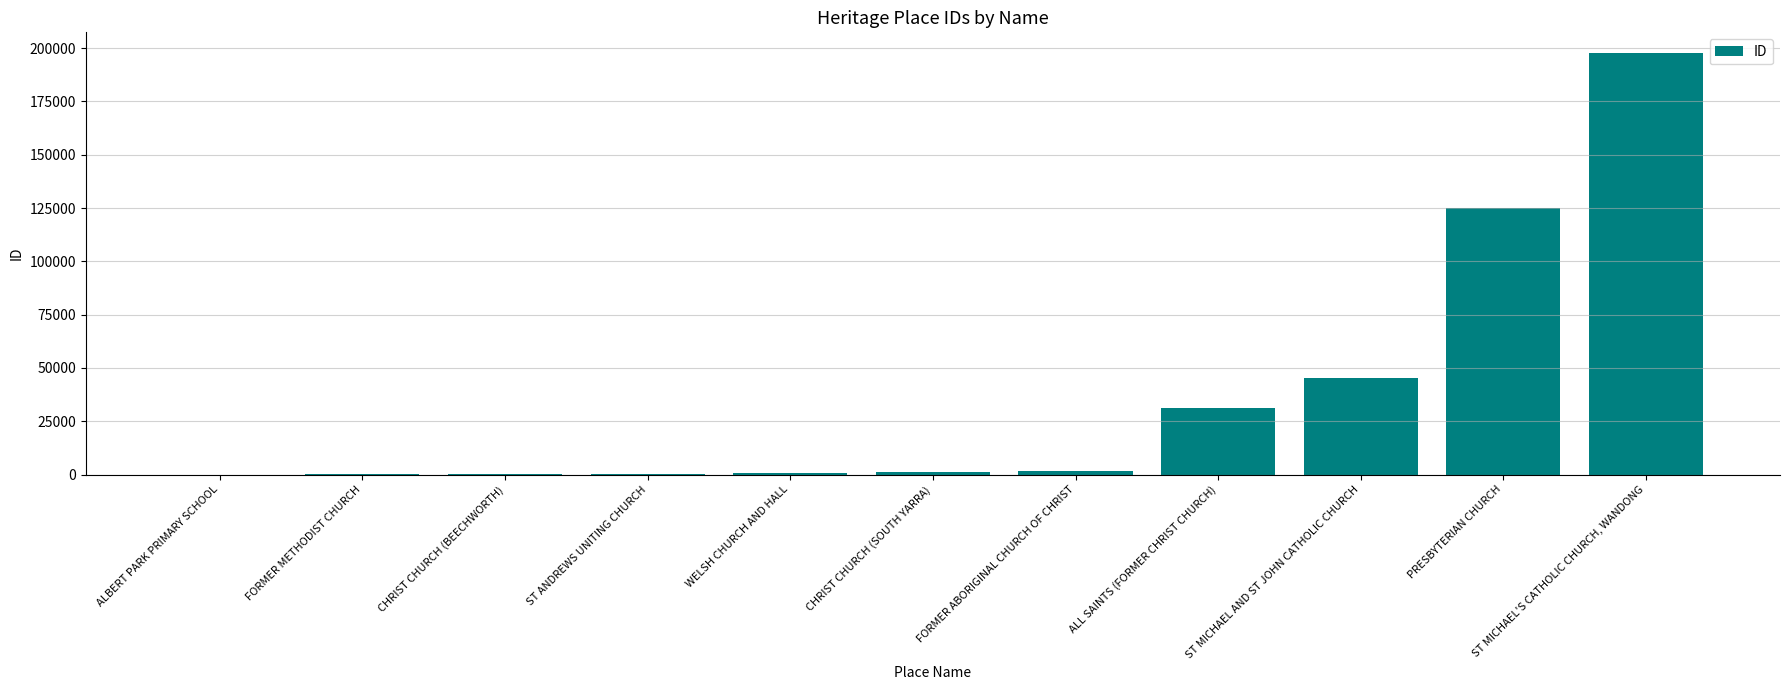

Which category has the highest value across all series?

ST MICHAEL'S CATHOLIC CHURCH, WANDONG